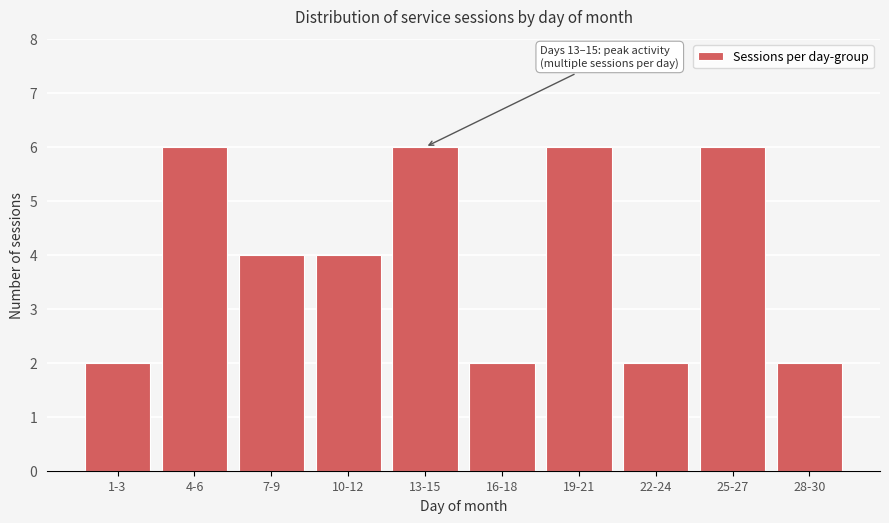

Reading left to right, what are all the values shown in this chart?

2	6	4	4	6	2	6	2	6	2